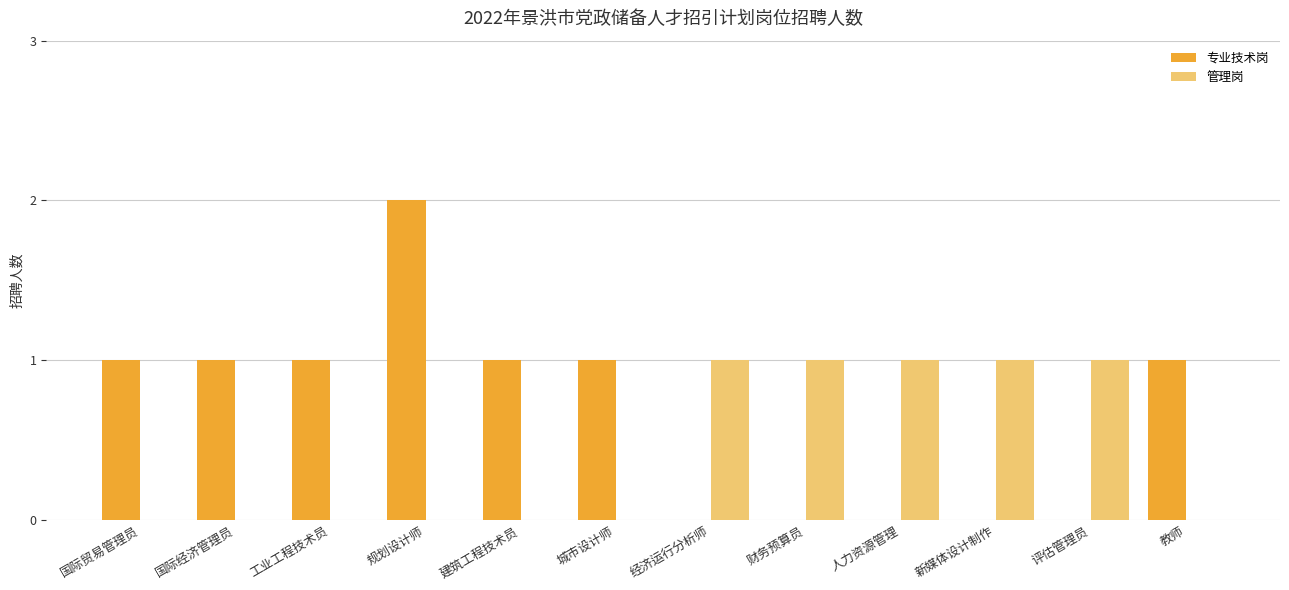

What is the sum of all 管理岗 values?

5